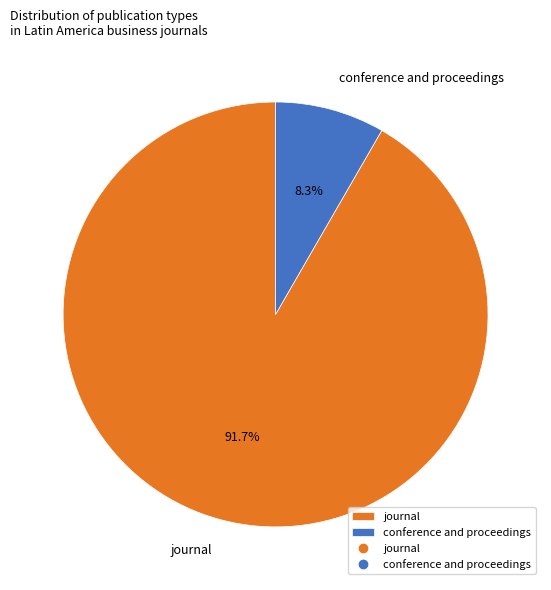

Does any single category account for the majority?

Yes